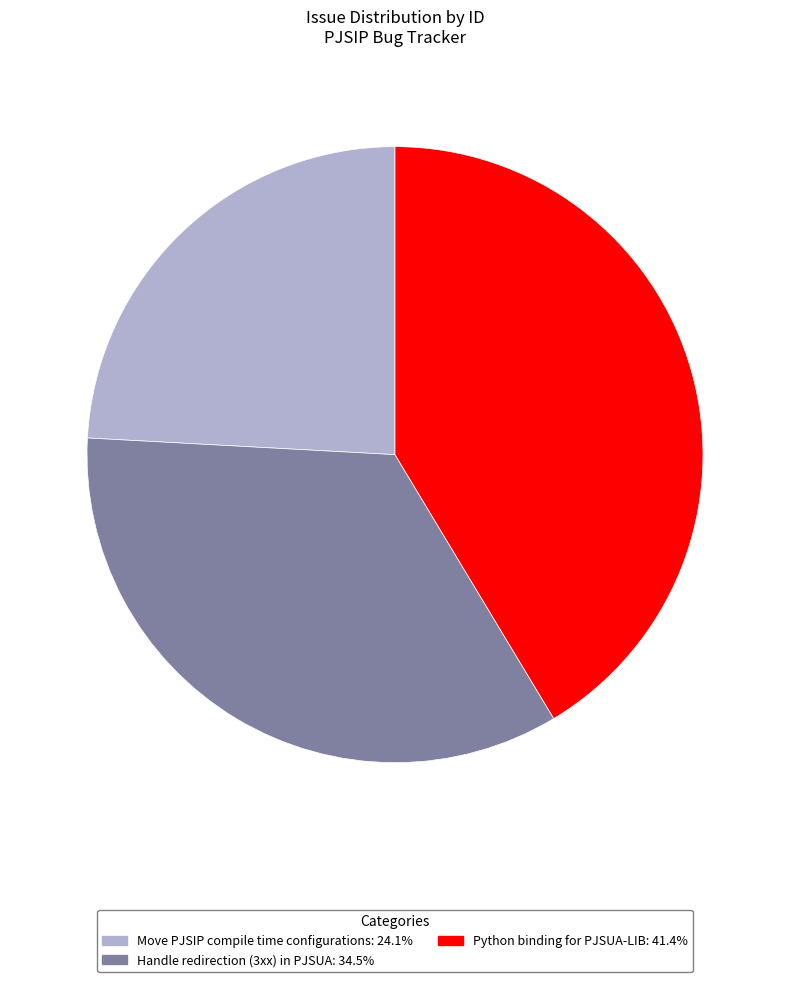

Which category has the biggest portion of the pie?

Python binding for PJSUA-LIB